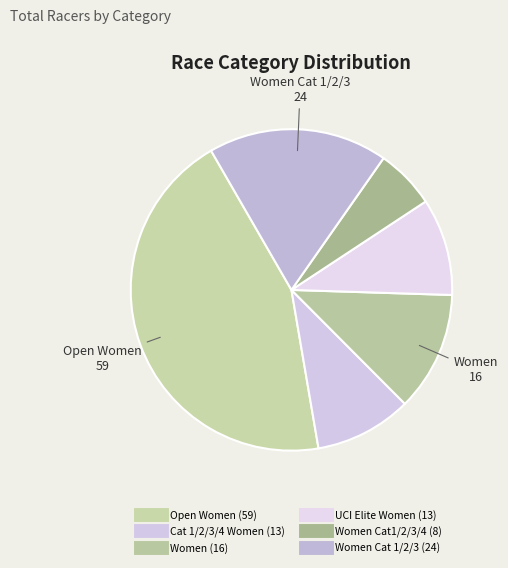

Which slice is the smallest?

Women Cat1/2/3/4